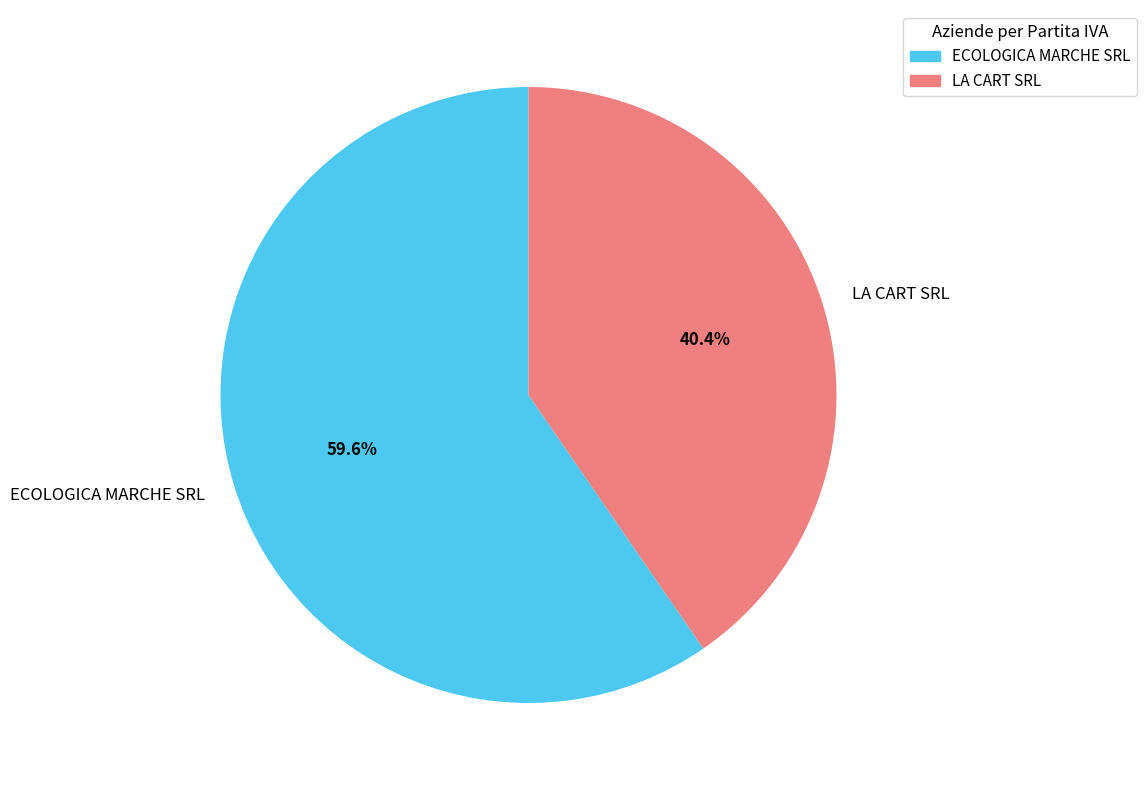

Between LA CART SRL and ECOLOGICA MARCHE SRL, which is larger?

ECOLOGICA MARCHE SRL